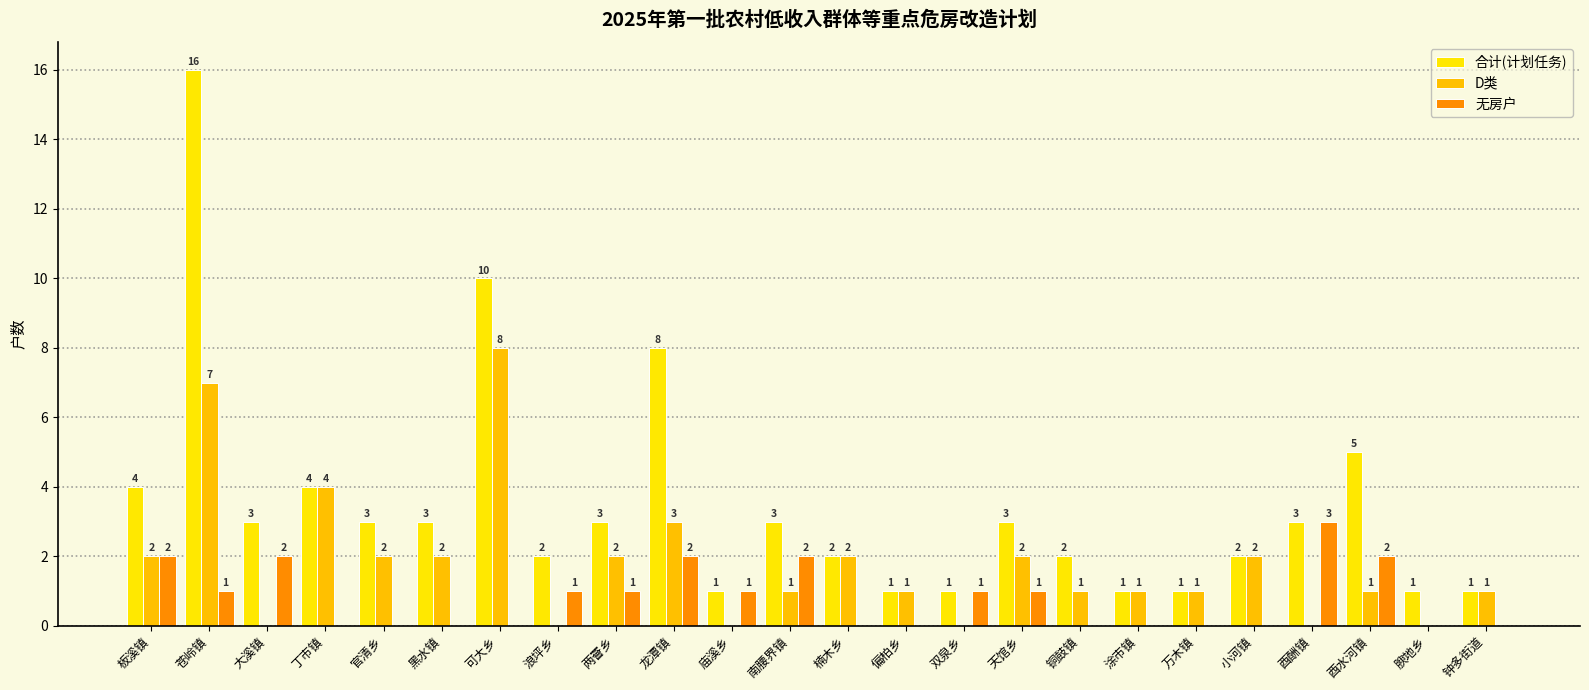

Reading left to right, what are all the values shown in this chart?

合计(计划任务): 4	16	3	4	3	3	10	2	3	8	1	3	2	1	1	3	2	1	1	2	3	5	1	1
D类: 2	7	0	4	2	2	8	0	2	3	0	1	2	1	0	2	1	1	1	2	0	1	0	1
无房户: 2	1	2	0	0	0	0	1	1	2	1	2	0	0	1	1	0	0	0	0	3	2	0	0